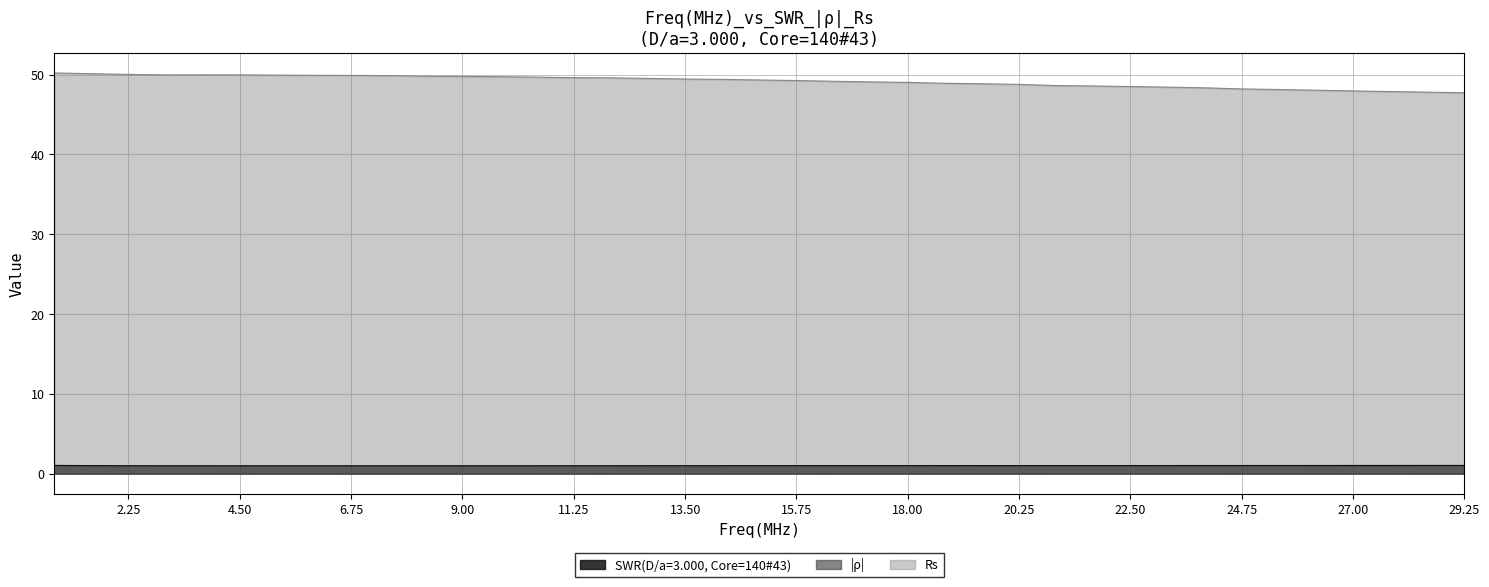

The Rs series shows 68.7 at 11.25. True or false?

False